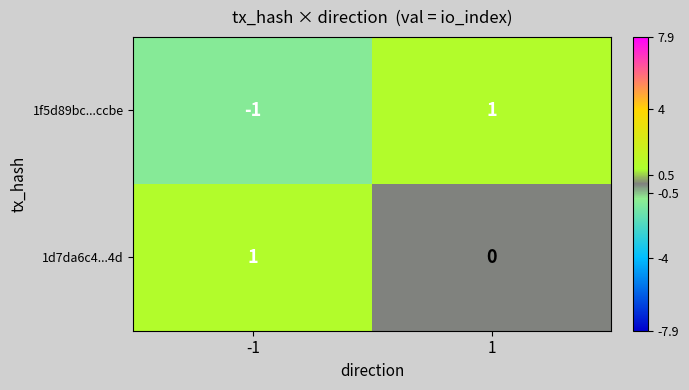

Rank the series at 1 from highest to lowest value.

1f5d89bc...ccbe, 1d7da6c4...4d